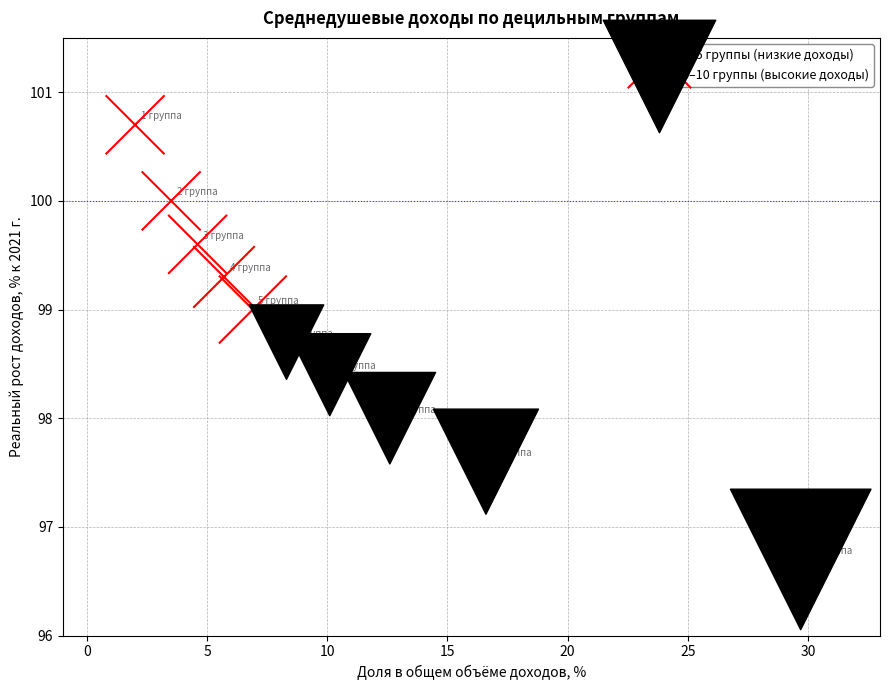

Which series has the widest spread of Y values?

6–10 группы (высокие доходы)